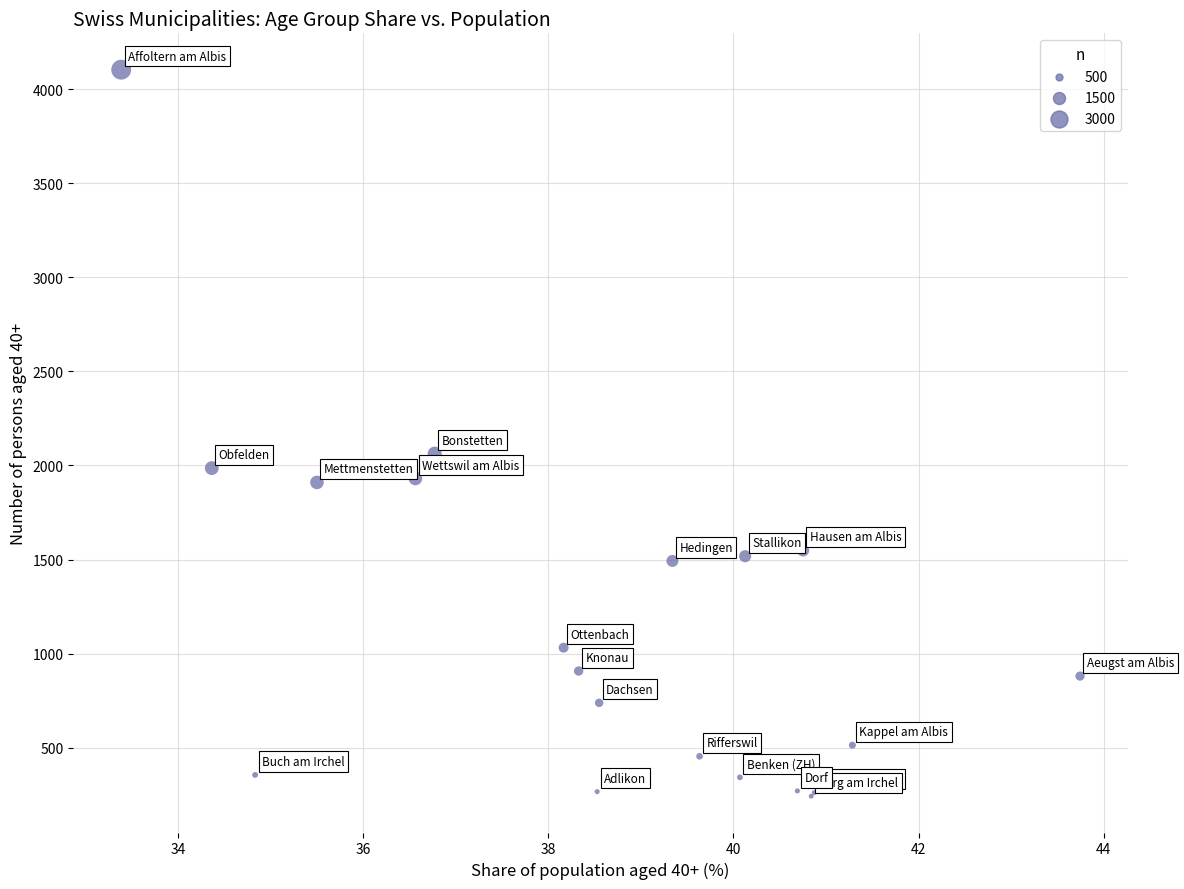

What Y value in the scatter plot is closest to 2173?

2063